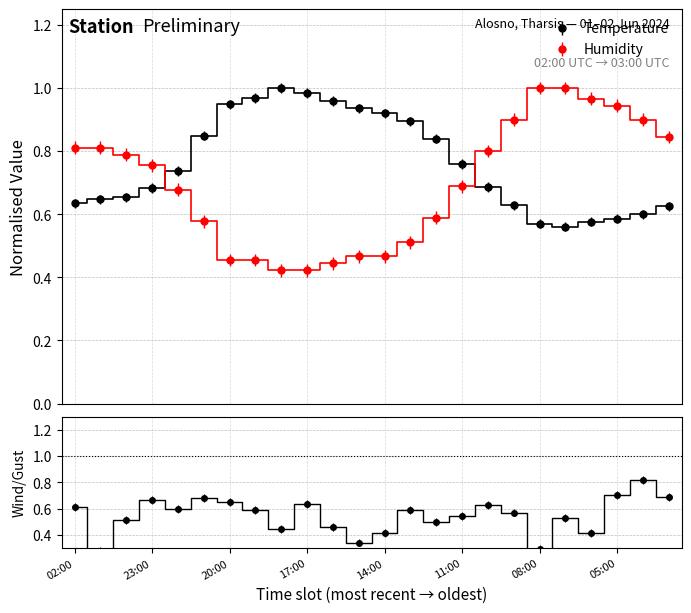

What is the sum of the Temperature (C) values at 21:00 and 01:00?

1.5